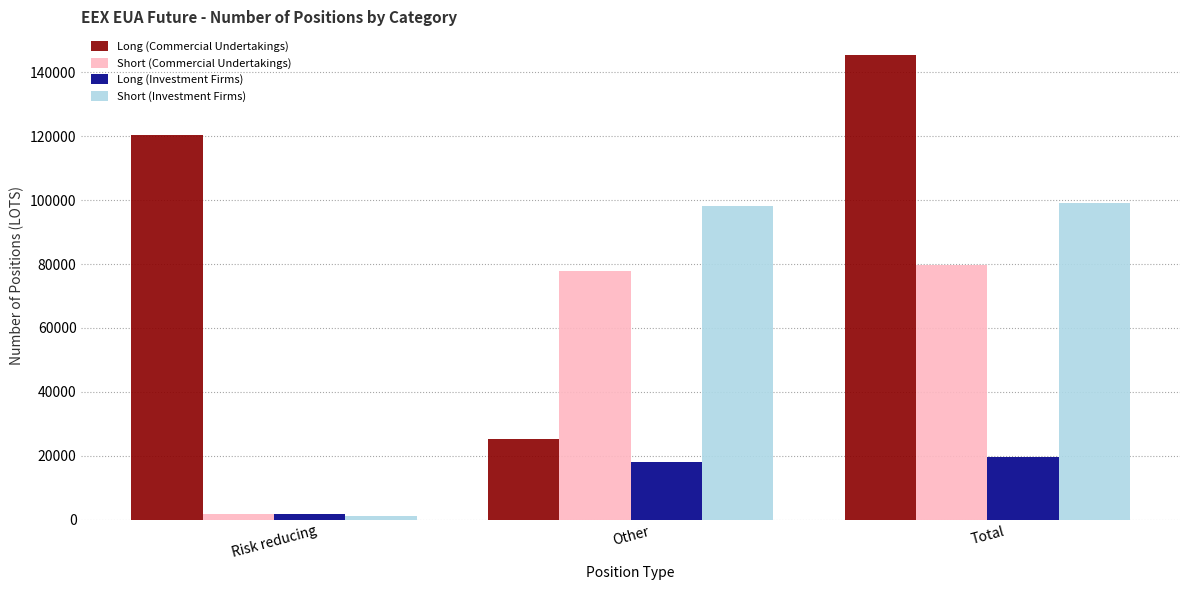

Reading left to right, transcribe all the data shown in this chart.

Long (Commercial Undertakings): 120352	25257	145609
Short (Commercial Undertakings): 1874	77838	79712
Long (Investment Firms): 1769	17863	19632
Short (Investment Firms): 1000	98135	99135